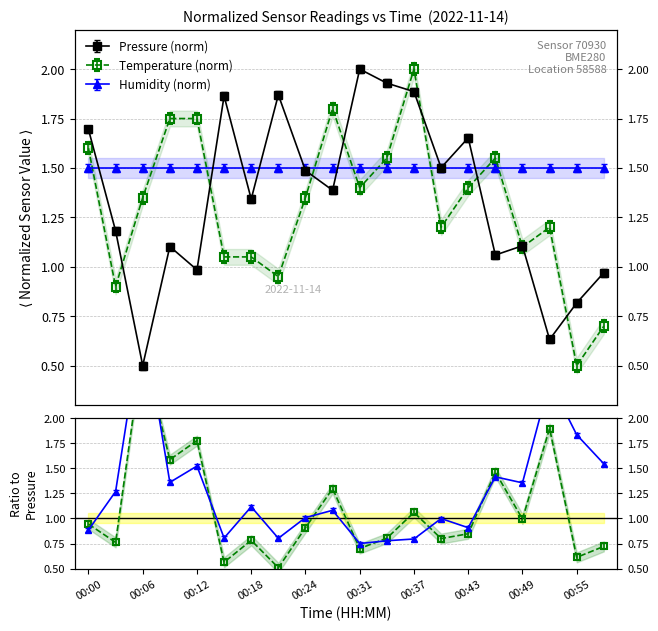

The temperature series shows 2.0 at 00:37. True or false?

True